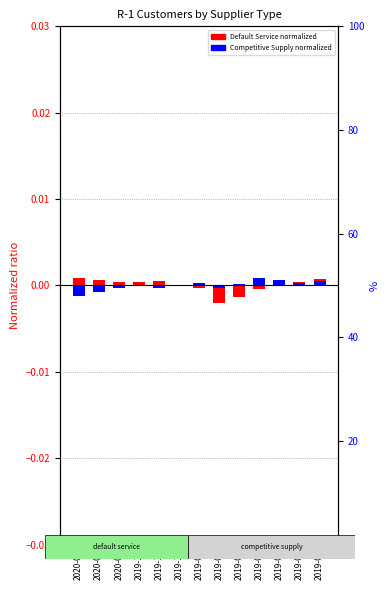

Rank the series by their maximum value, from lowest to highest.

Default Service (normalized), Competitive Supply (normalized)